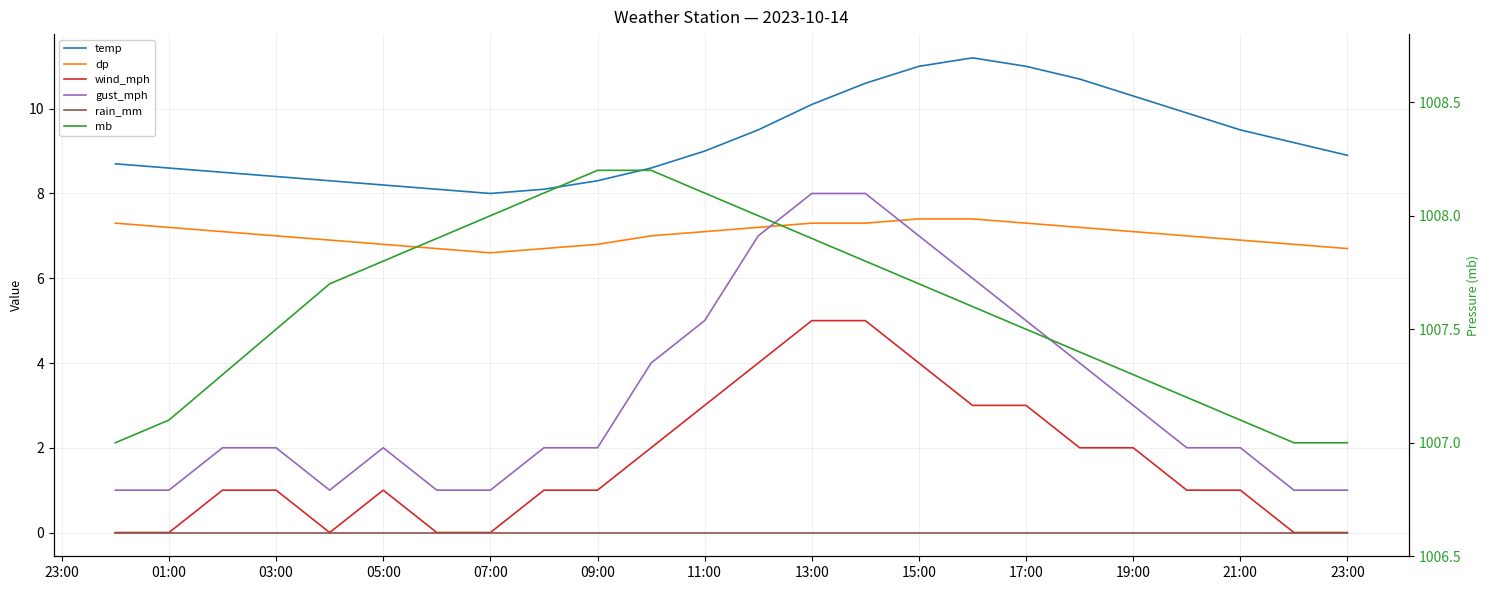

True or false: gust_mph and wind_mph cross at least once.

False